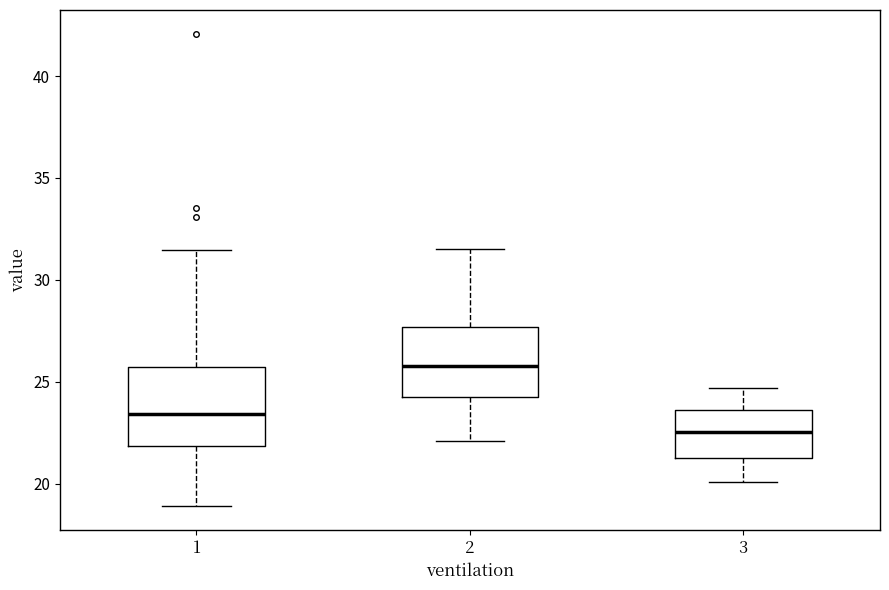

Reading left to right, transcribe this box plot: for each box, give where its median line is, the range the box spans, and where its two whiskers end, as read against the y-axis. The values are not printed on the chart, so give them approximately, as read against the axis.

1: median 23.5, box 22.0 to 25.5, whiskers 19.0 to 31.5
2: median 26.0, box 24.5 to 27.5, whiskers 22.0 to 31.5
3: median 22.5, box 21.5 to 23.5, whiskers 20.0 to 24.5